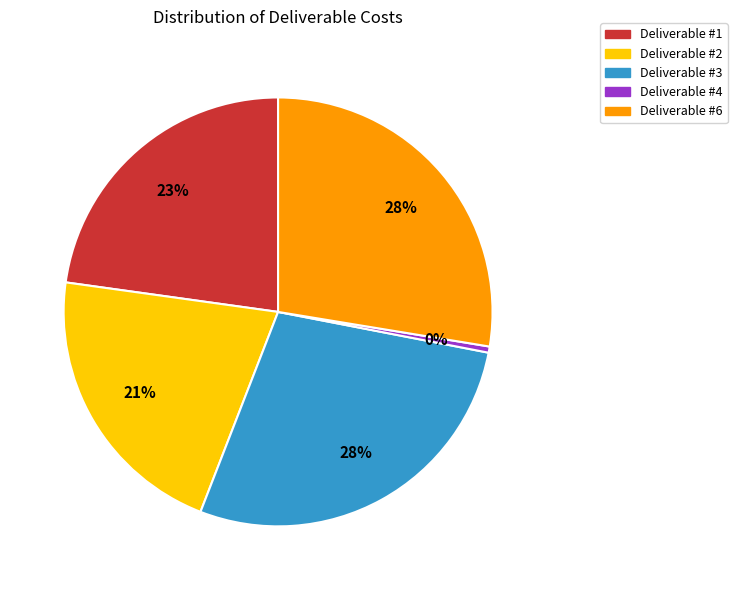

Which category has the smallest portion of the pie?

Deliverable #4